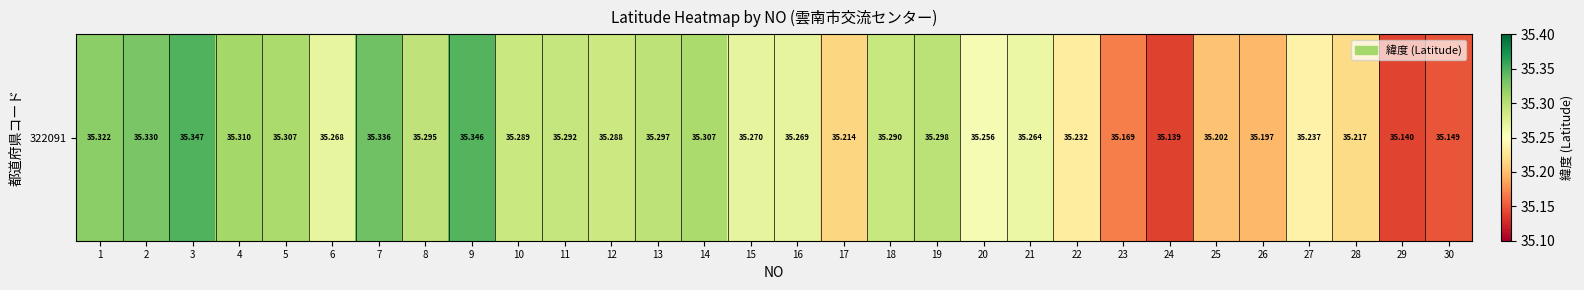

What is the greatest value displayed?

35.3